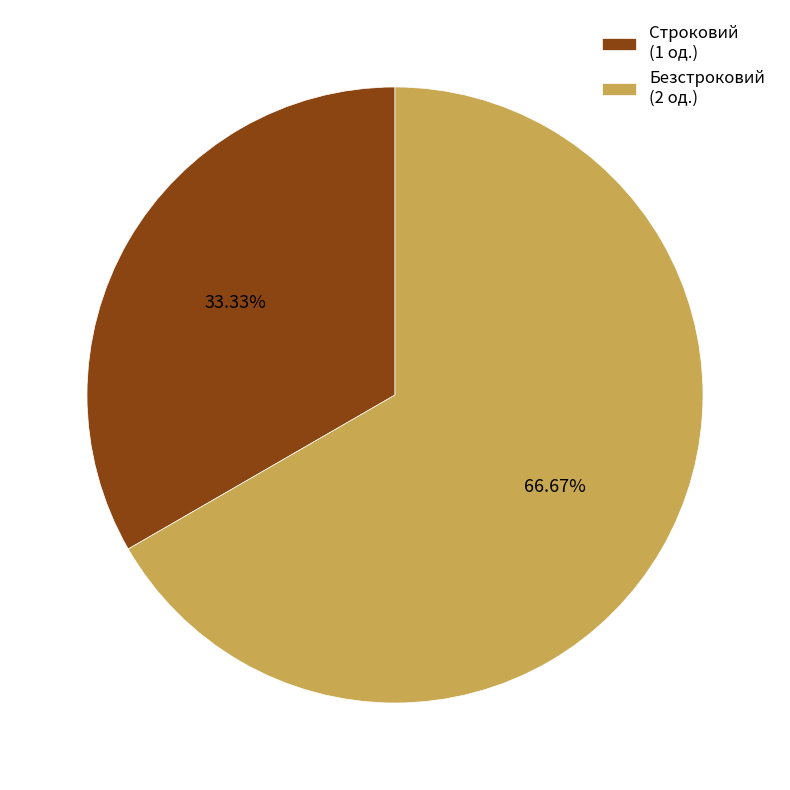

Rank the categories by value from lowest to highest.

Строковий, Безстроковий